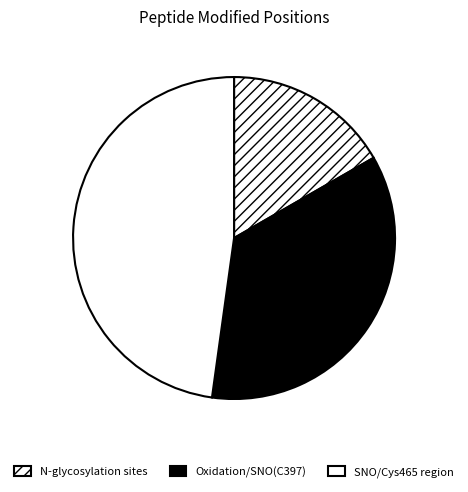

Count the number of slices in the pie.

3